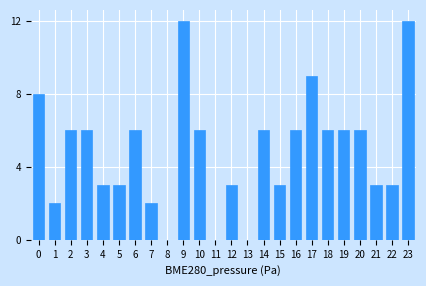

Reading left to right, extract all data points from this chart.

0=8	1=2	2=6	3=6	4=3	5=3	6=6	7=2	8=0	9=12	10=6	11=0	12=3	13=0	14=6	15=3	16=6	17=9	18=6	19=6	20=6	21=3	22=3	23=12